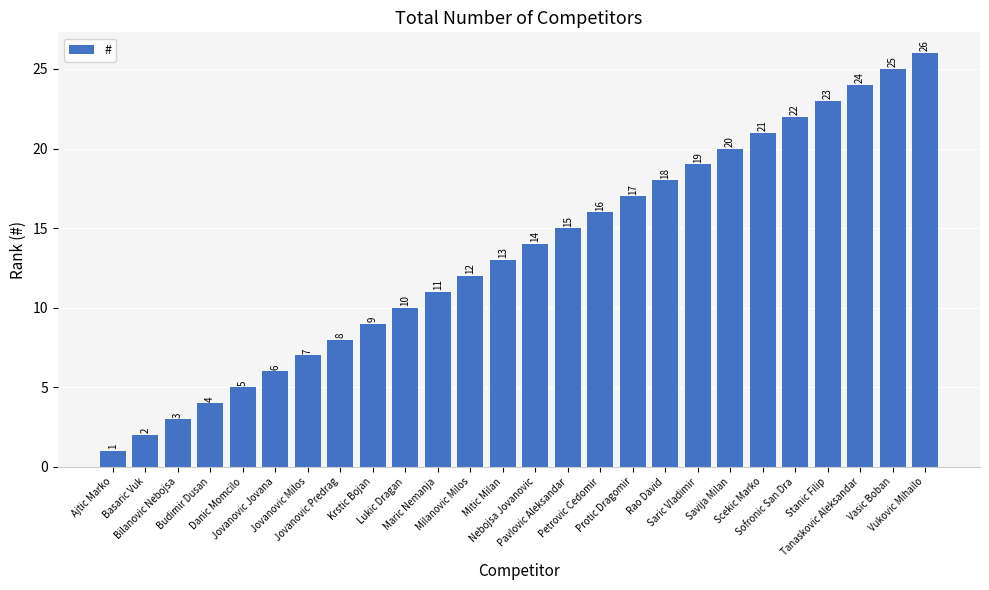

What is the difference between the values at Nebojsa Jovanovic and Bilanovic Nebojsa?

11